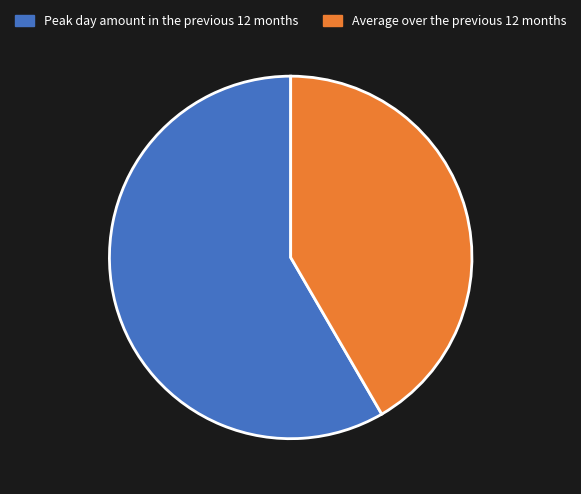

How many segments does this pie chart have?

2